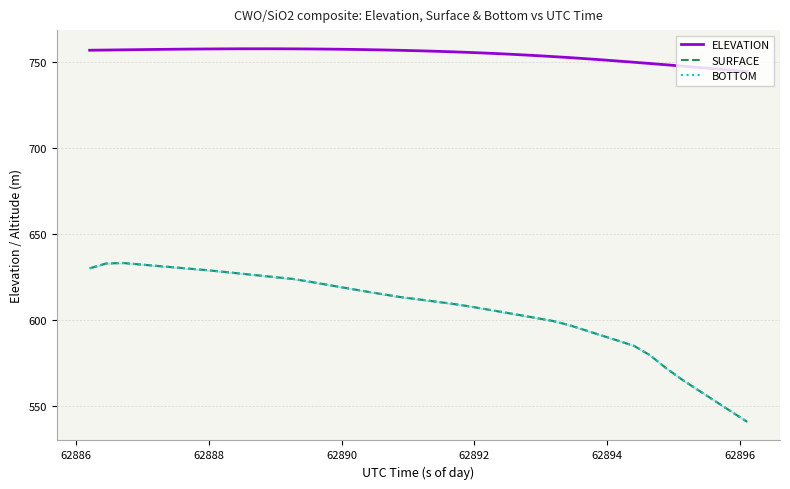

What is the value of the ELEVATION point at the 31st from the left?

751.1